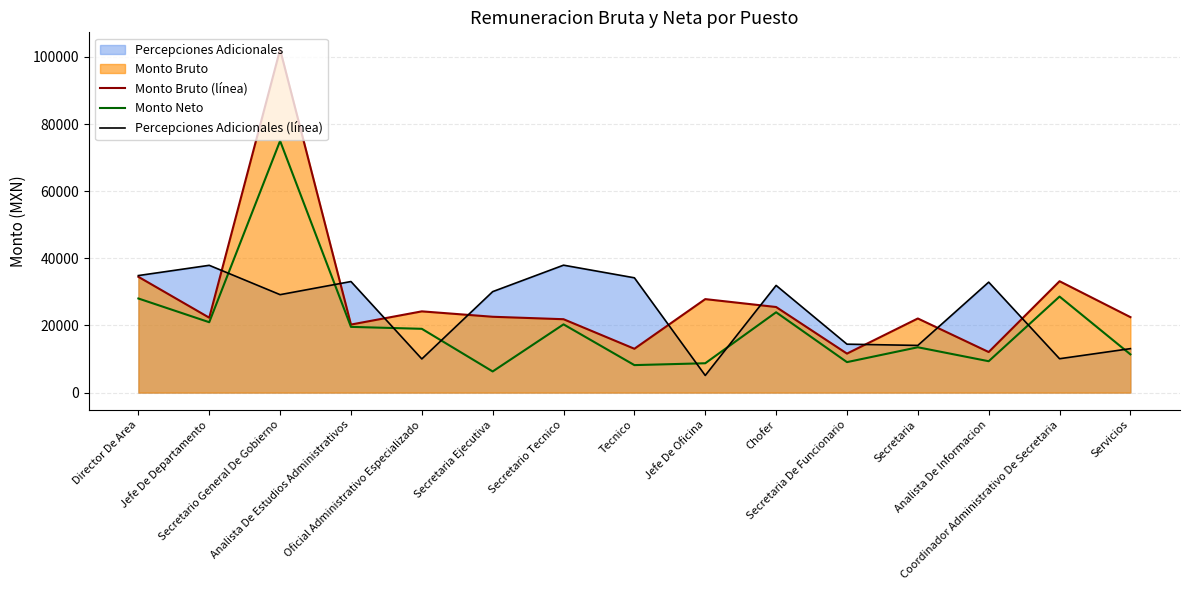

True or false: Monto Bruto (línea) and Monto Neto intersect in this chart.

False